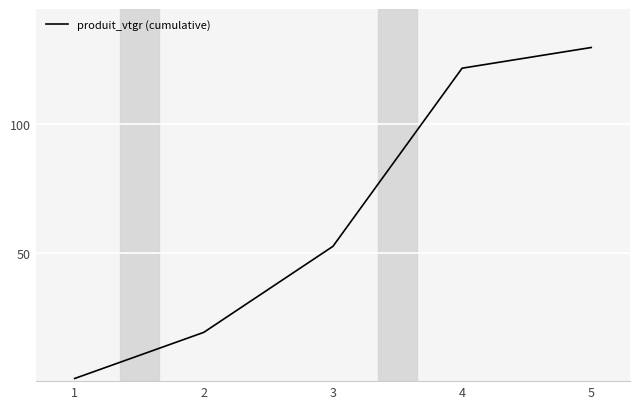

What is the maximum value shown in the chart?

130.0